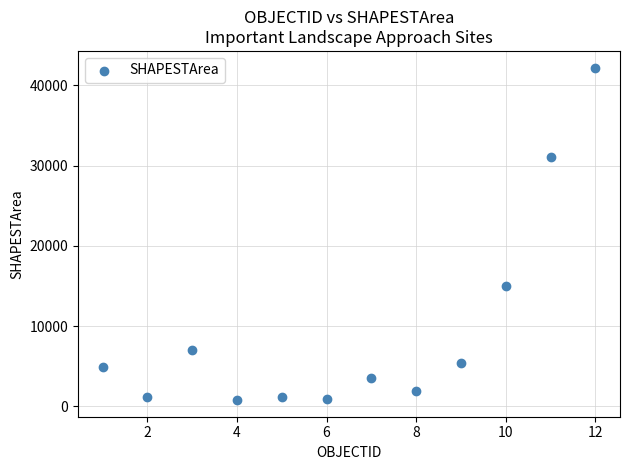

What Y value in the scatter plot is closest to 21500?

15055.9